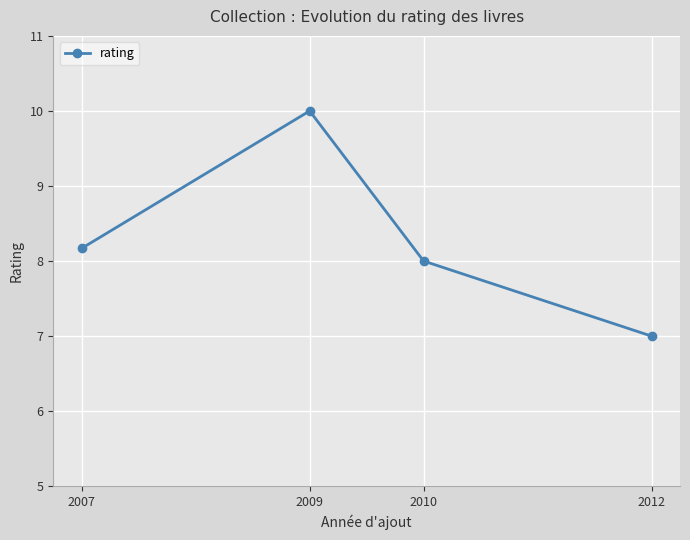

Reading left to right, list all the values displayed in this chart.

8.2	10.0	8.0	7.0